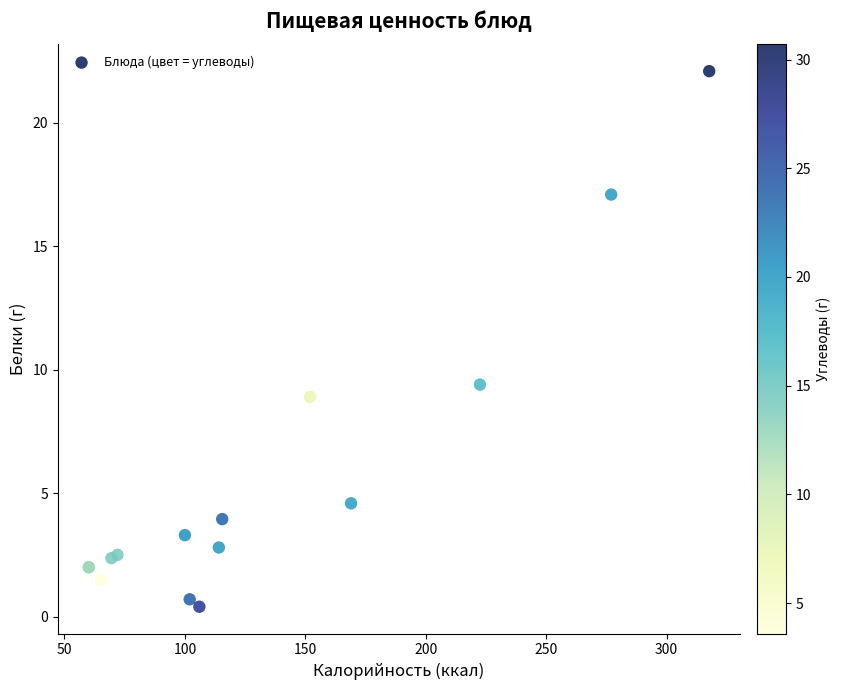

What Y value in the scatter plot is closest to 11?

9.4